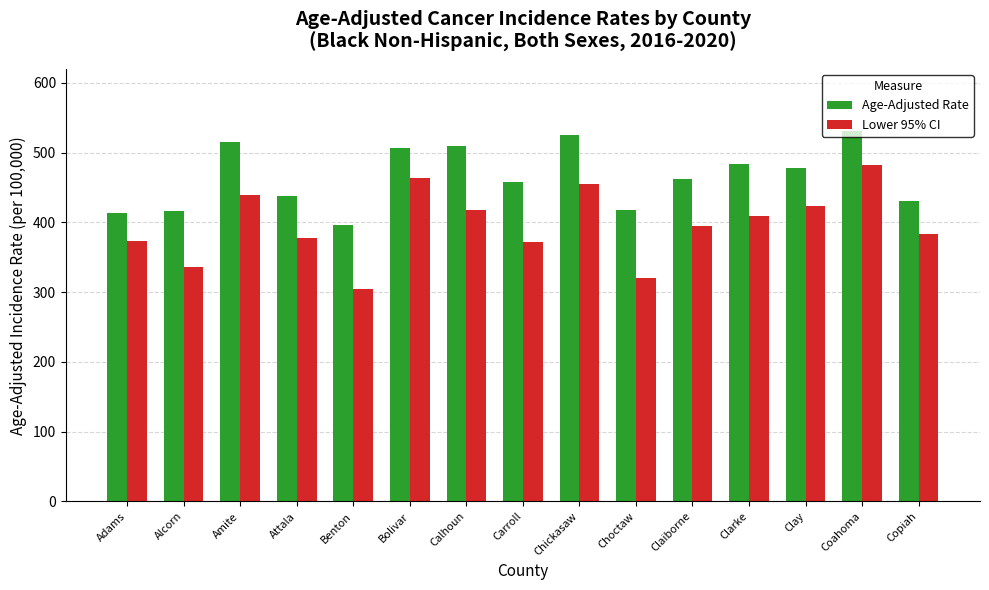

What is the average value of the Age-Adjusted Rate series?

465.7